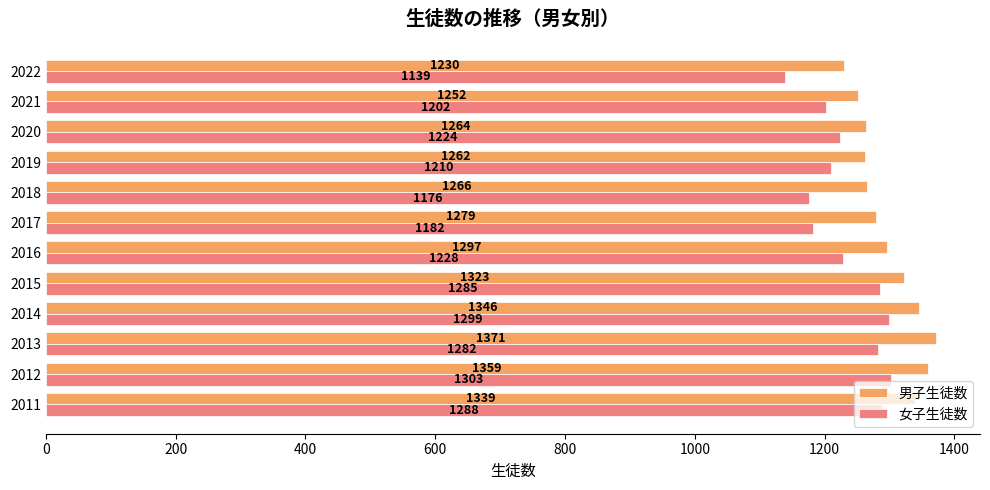

What is the spread (max minus min) of values at 2012?

56